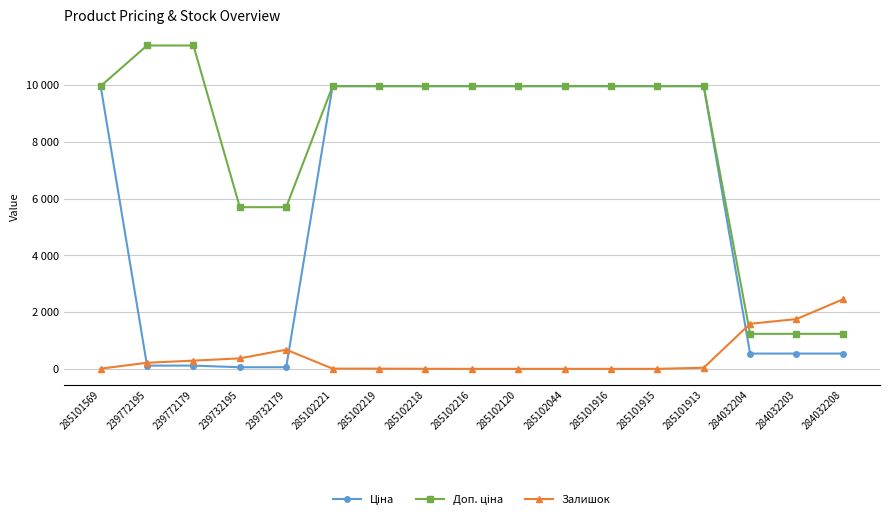

Where does the Ціна series first go above 9974?

285101569